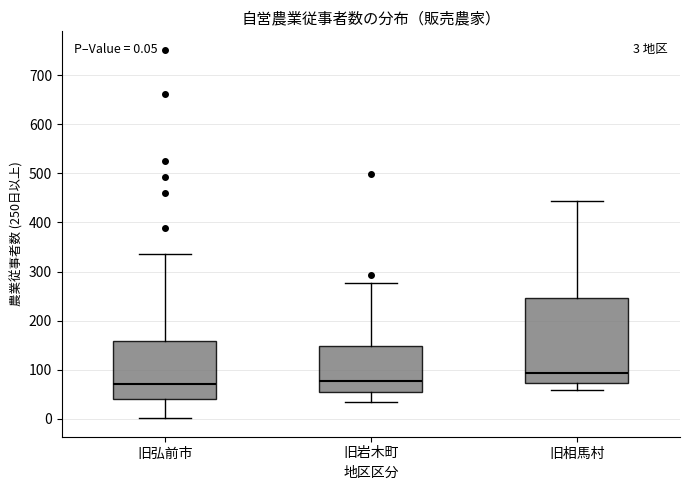

Comparing the boxes themselves (not the whiskers), which one is the tallest?

旧相馬村